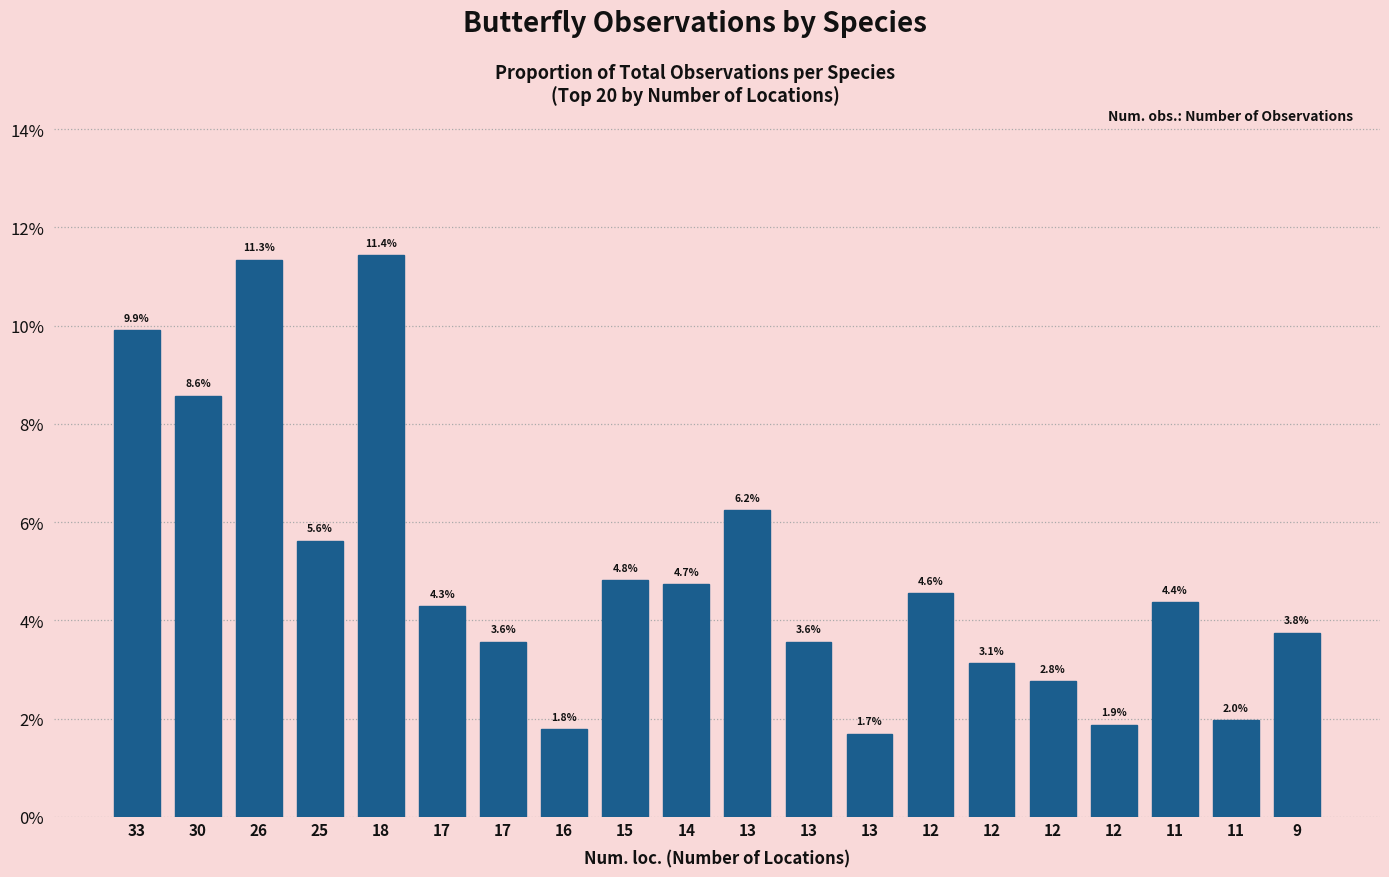

What is the difference between the second highest and second lowest values?

9.6